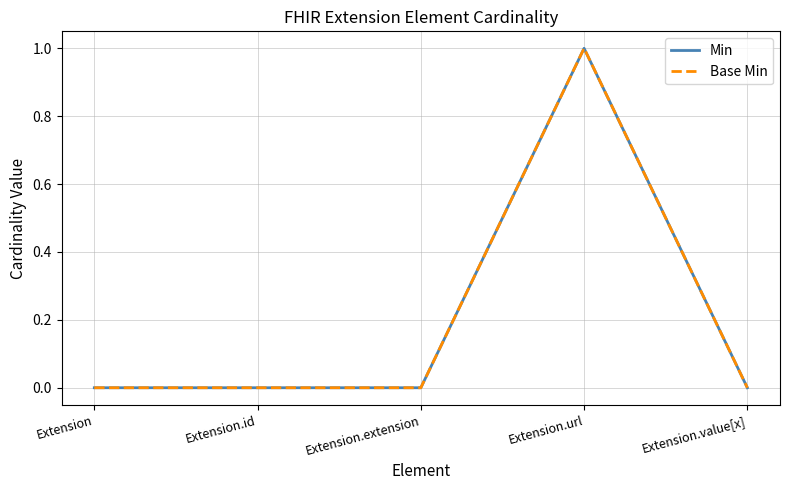

Is this an area chart (filled region under the line)?

No